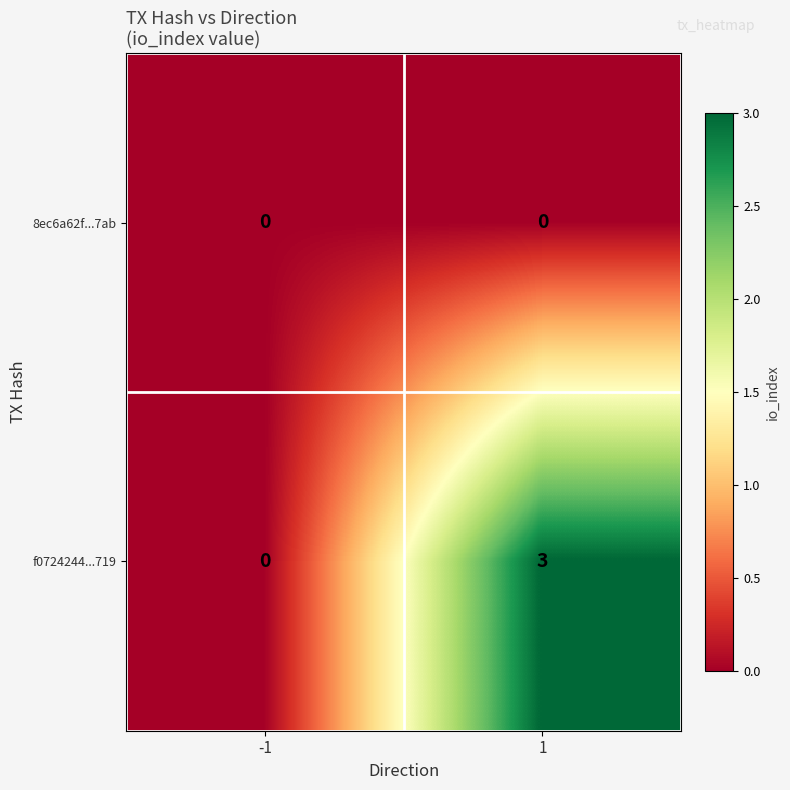

Which category has the highest value across all series?

1